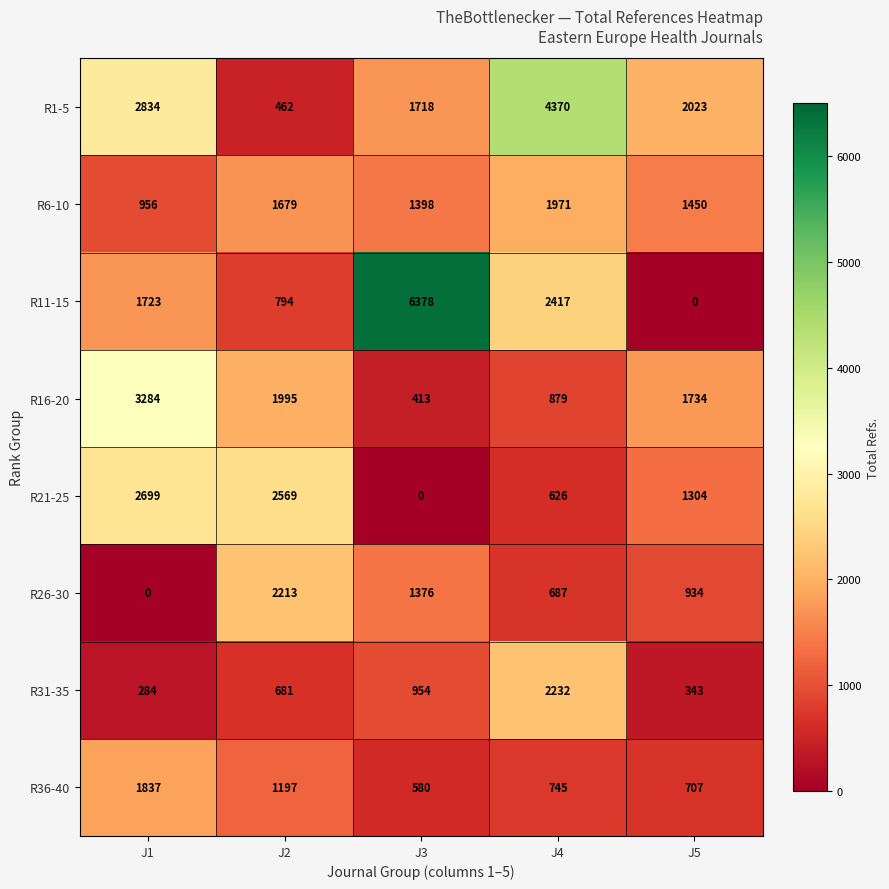

At which label is R31-35 closest to 1258?

J3